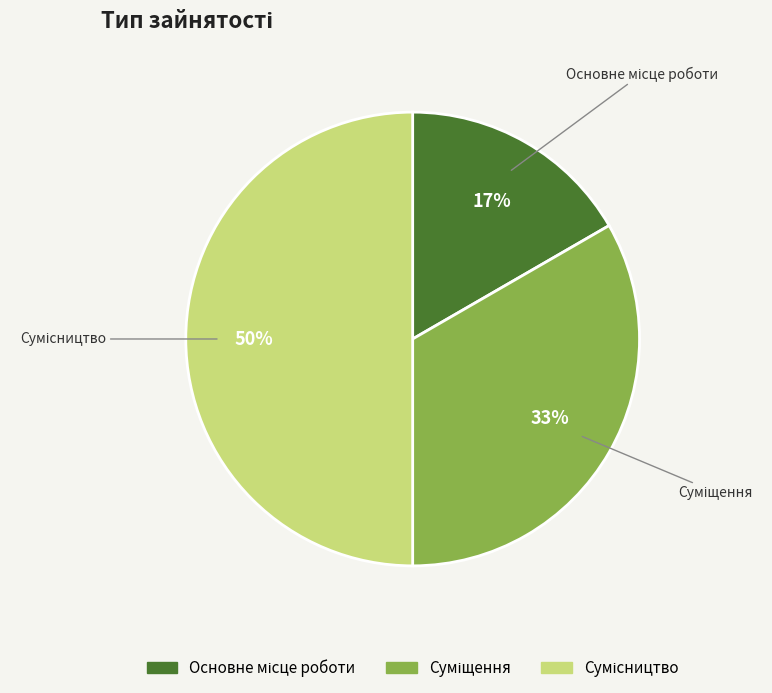

To the nearest percent, what is the average slice percentage?

33%